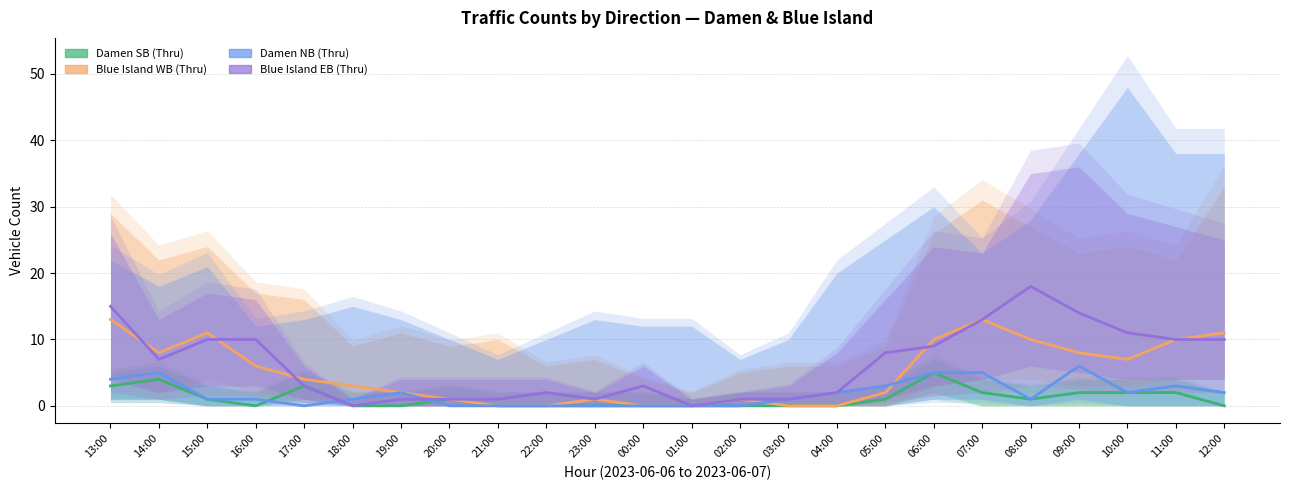

Is it true that Blue Island WB (Thru) equals 0 at 22:00?

True